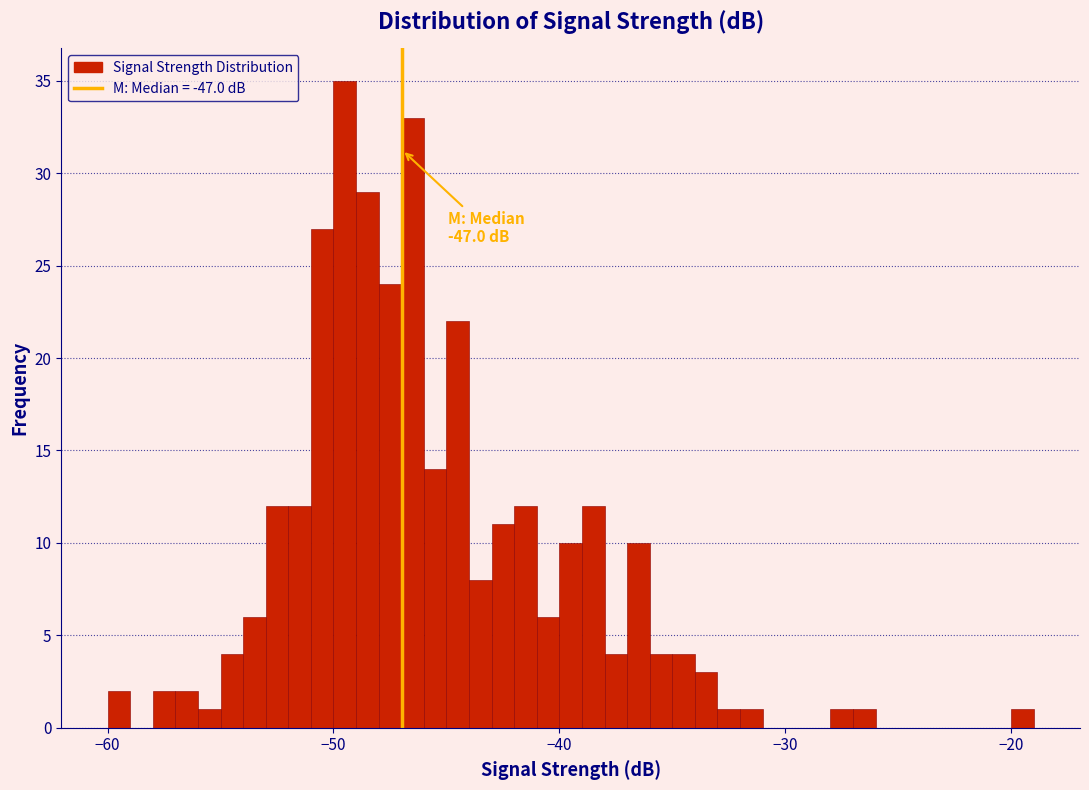

Around what value on the x-axis is the tallest bar? Give the approximate position of its centre, as read against the axis.

-49